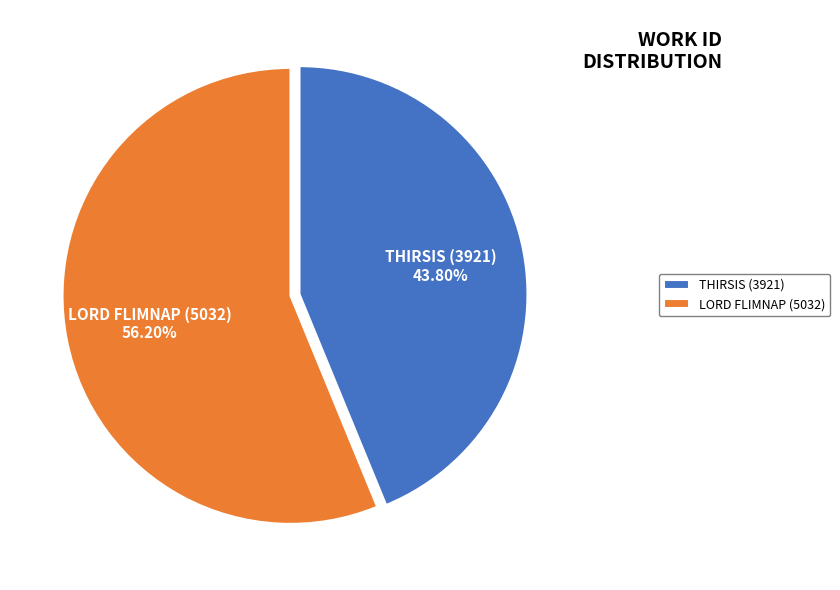

Is there a majority slice in this chart?

Yes